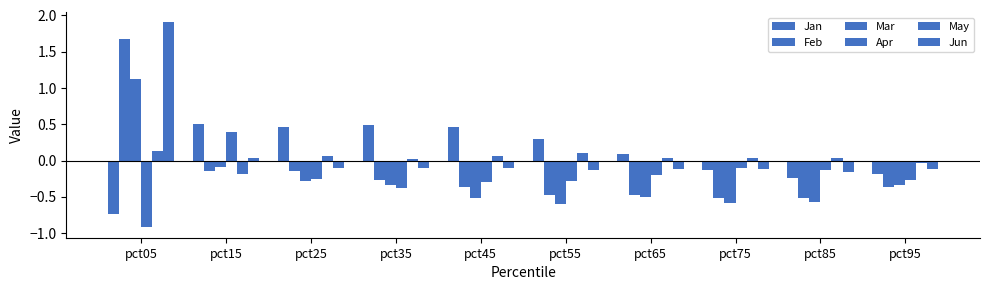

What is the lowest value of the Jan series?

-0.7